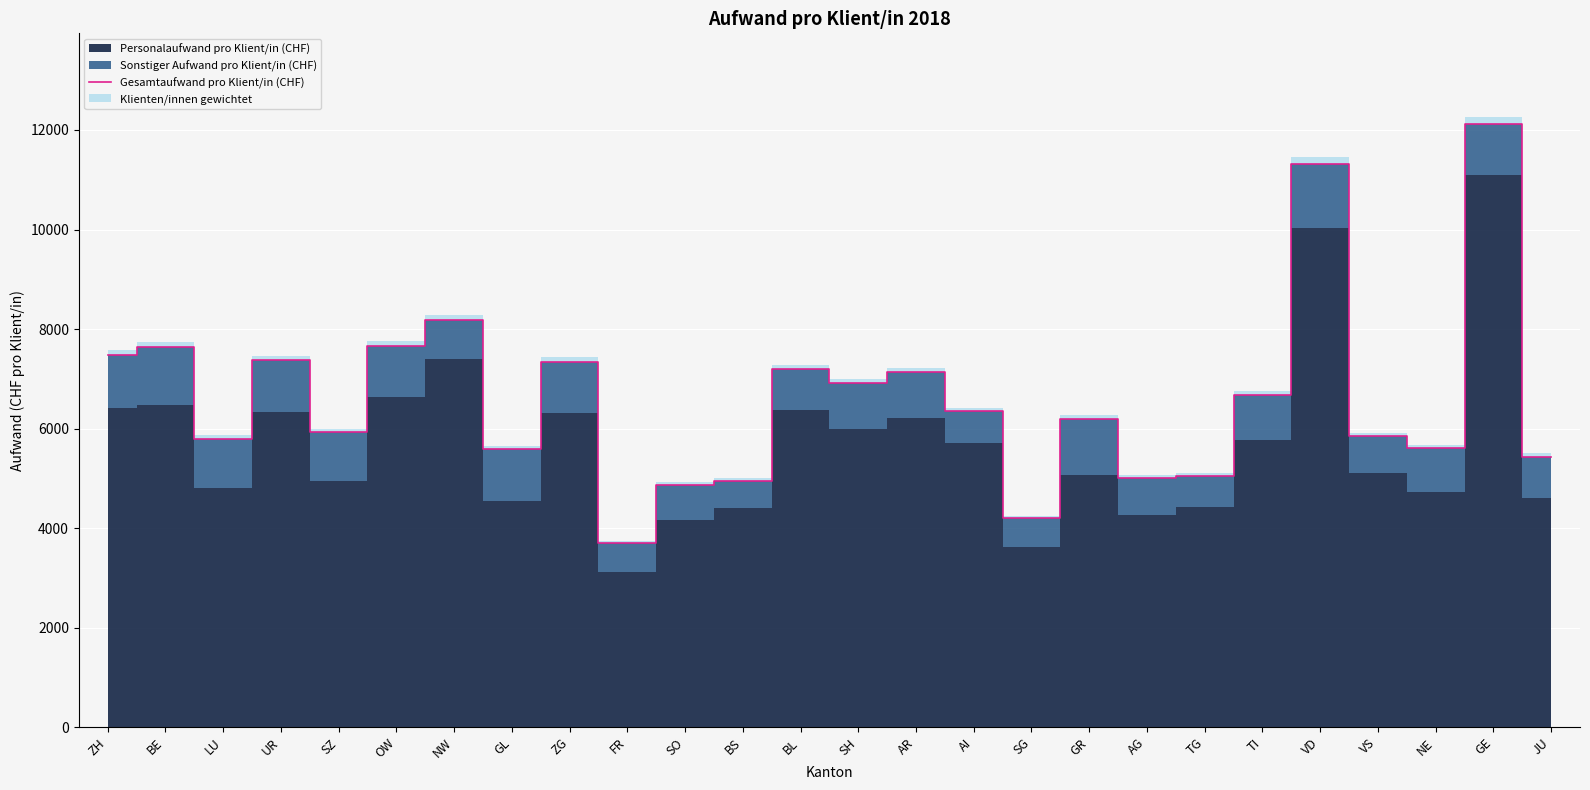

Rank the categories by value from lowest to highest.

FR, SG, SO, BS, AG, TG, JU, GL, NE, LU, VS, SZ, GR, AI, TI, SH, AR, BL, ZG, UR, ZH, BE, OW, NW, VD, GE